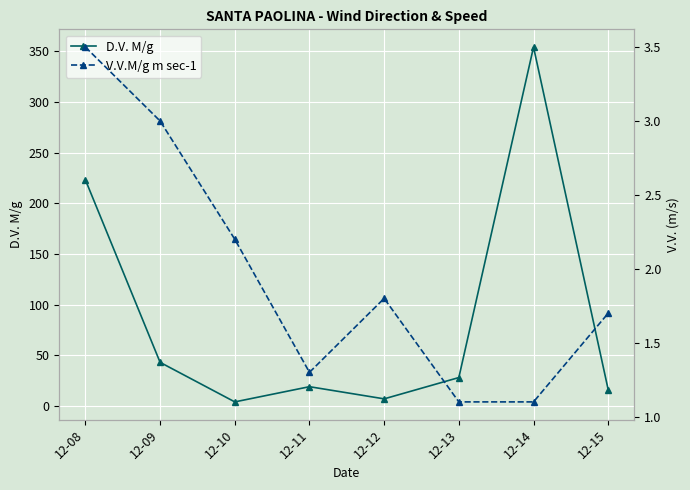

Is it true that V.V.M/g m sec-1 equals 0.9 at 12-09?

False